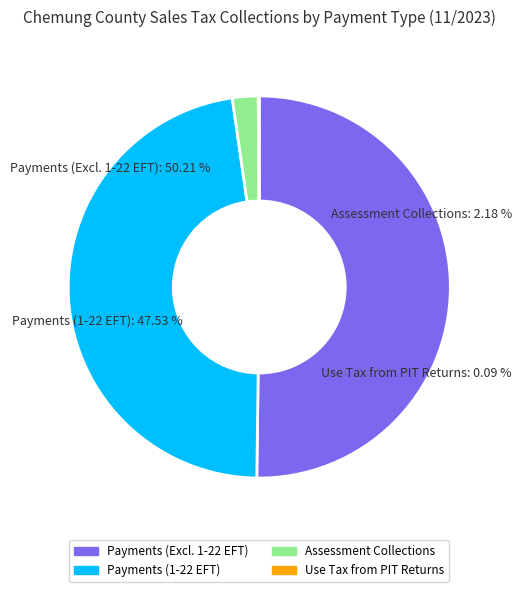

Which category has the smallest portion of the pie?

Use Tax from PIT Returns